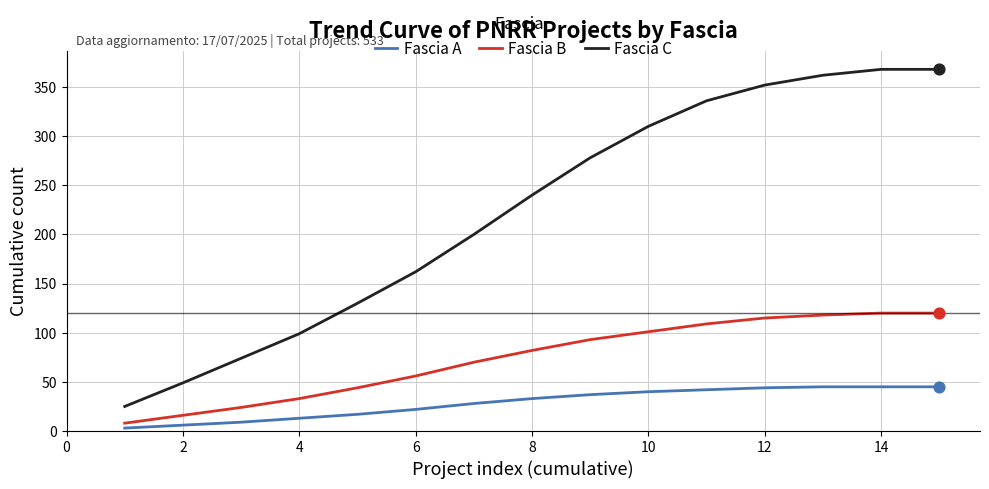

At how many categories does at least one series exceed 297?

6